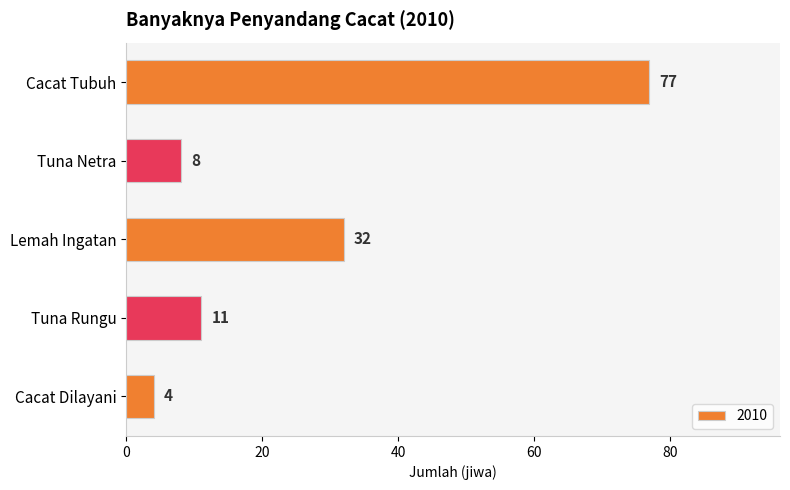

Where is the data nearest to the value 40?

Lemah Ingatan